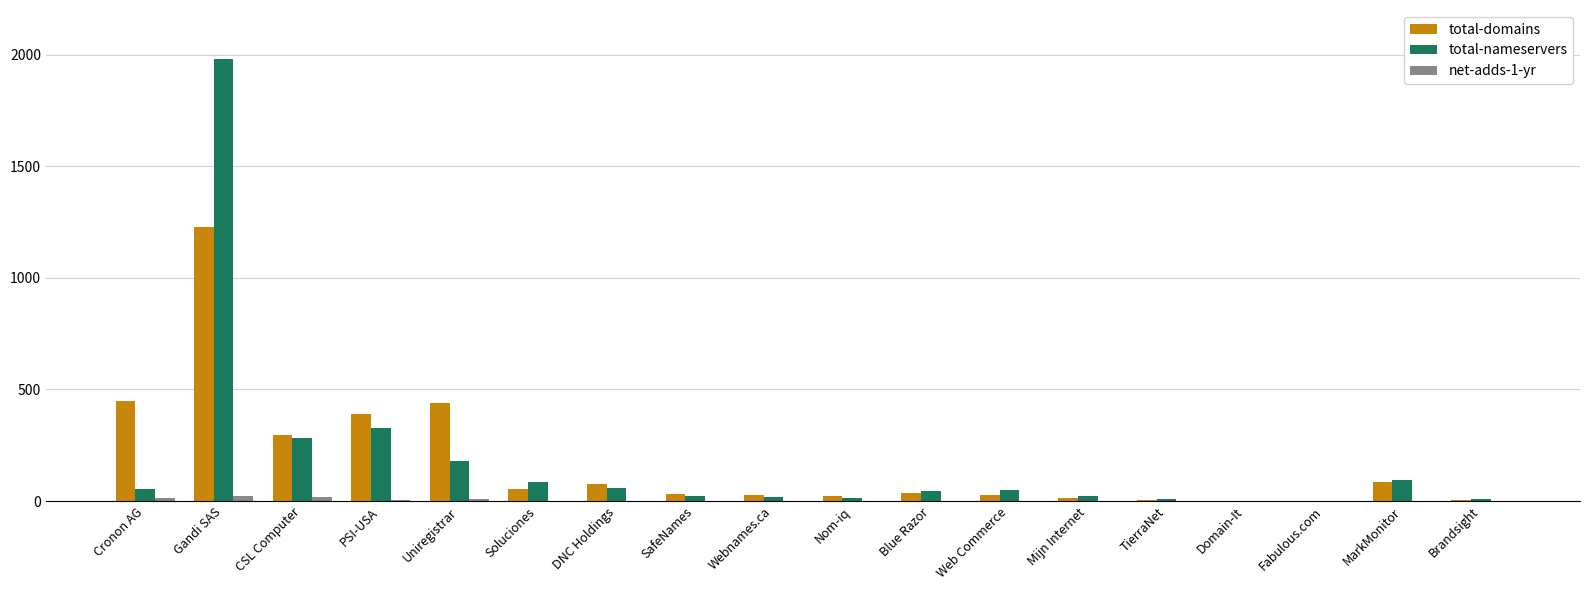

Which series changed the most between Cronon AG and SafeNames?

total-domains